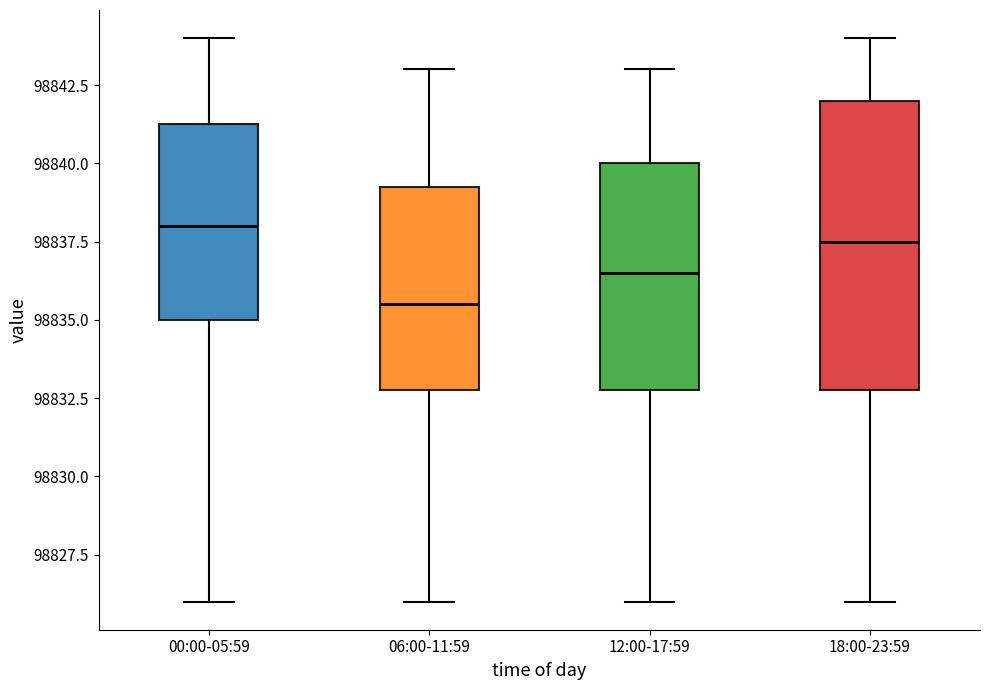

Comparing the boxes themselves (not the whiskers), which one is the tallest?

18:00-23:59